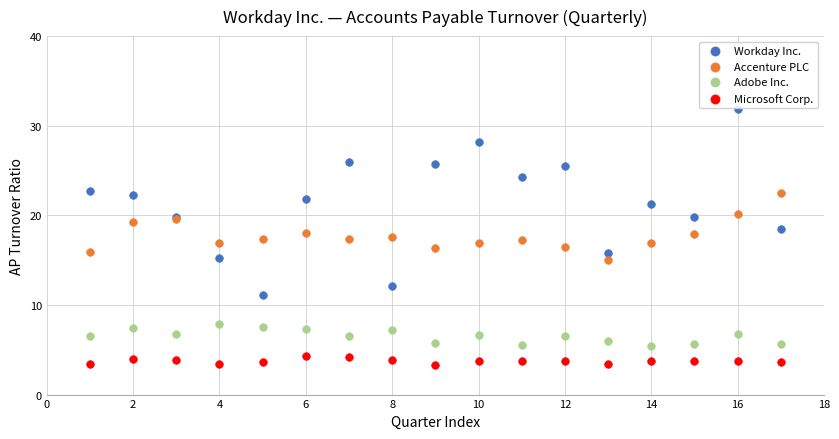

Which series reaches the minimum Y coordinate?

Microsoft Corp.